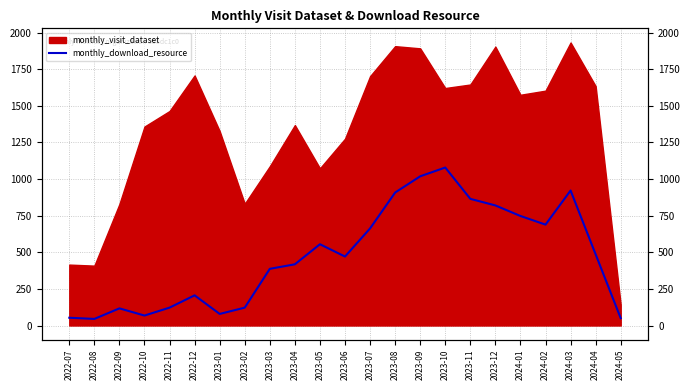

What is the label of the 16th point from the right?

2023-02